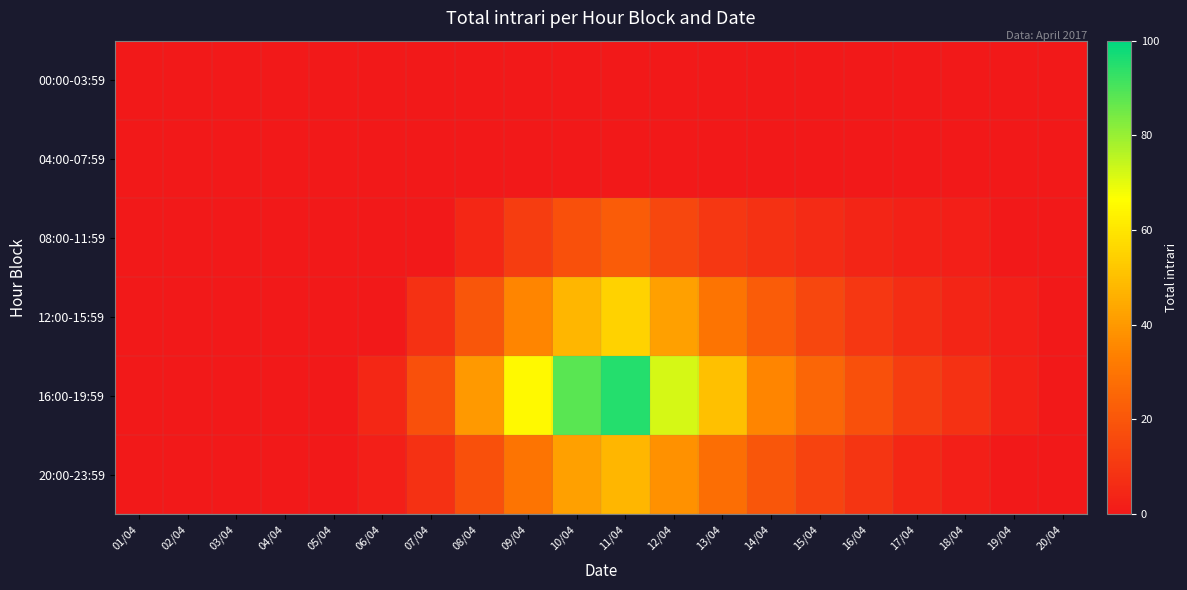

Reading right to left, extract all data points from this chart.

00:00-03:59: 20/04=0	19/04=0	18/04=0	17/04=0	16/04=0	15/04=0	14/04=0	13/04=0	12/04=0	11/04=0	10/04=0	09/04=0	08/04=0	07/04=0	06/04=0	05/04=0	04/04=0	03/04=0	02/04=0	01/04=0
04:00-07:59: 20/04=0	19/04=0	18/04=0	17/04=0	16/04=0	15/04=0	14/04=0	13/04=0	12/04=0	11/04=0	10/04=0	09/04=0	08/04=0	07/04=0	06/04=0	05/04=0	04/04=0	03/04=0	02/04=0	01/04=0
08:00-11:59: 20/04=0	19/04=0	18/04=2	17/04=3	16/04=4	15/04=6	14/04=8	13/04=10	12/04=15	11/04=22	10/04=18	09/04=12	08/04=5	07/04=0	06/04=0	05/04=0	04/04=0	03/04=0	02/04=0	01/04=0
12:00-15:59: 20/04=0	19/04=2	18/04=4	17/04=7	16/04=10	15/04=15	14/04=22	13/04=30	12/04=42	11/04=55	10/04=48	09/04=35	08/04=20	07/04=8	06/04=0	05/04=0	04/04=0	03/04=0	02/04=0	01/04=0
16:00-19:59: 20/04=0	19/04=3	18/04=8	17/04=12	16/04=18	15/04=25	14/04=35	13/04=50	12/04=72	11/04=95	10/04=88	09/04=65	08/04=40	07/04=18	06/04=5	05/04=0	04/04=0	03/04=0	02/04=0	01/04=0
20:00-23:59: 20/04=0	19/04=0	18/04=2	17/04=5	16/04=9	15/04=14	14/04=20	13/04=28	12/04=38	11/04=48	10/04=42	09/04=30	08/04=18	07/04=8	06/04=2	05/04=0	04/04=0	03/04=0	02/04=0	01/04=0